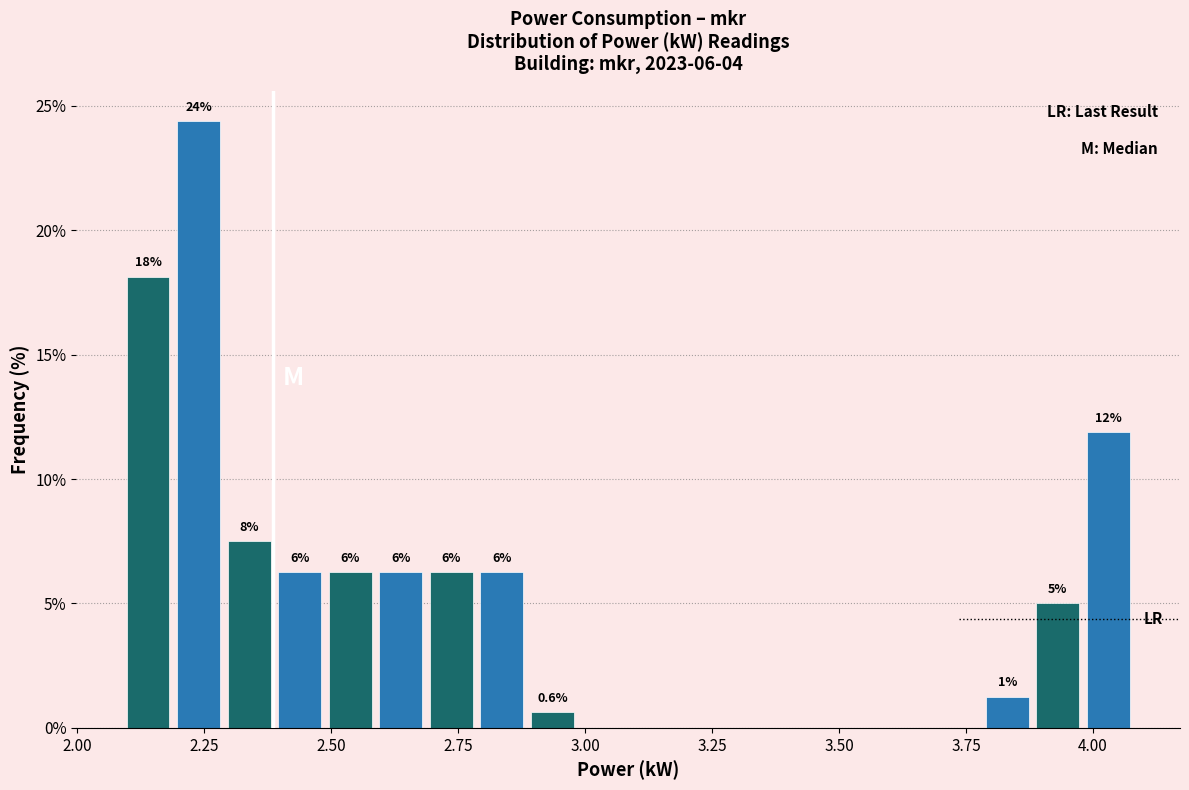

Around what value on the x-axis is the tallest bar? Give the approximate position of its centre, as read against the axis.

2.25